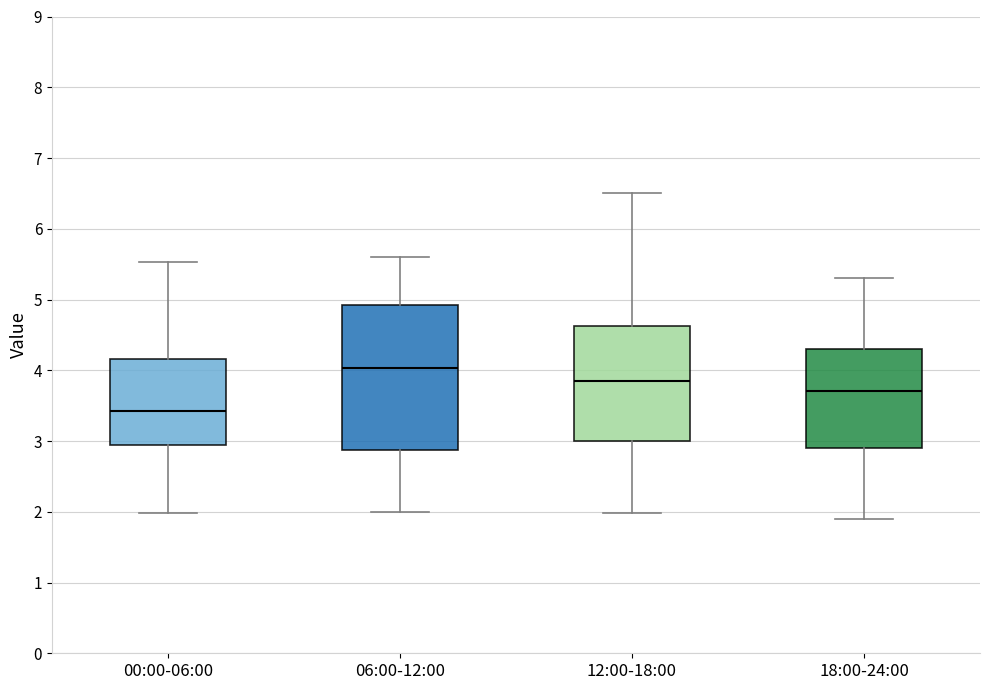

Reading left to right, transcribe this box plot: for each box, give where its median line is, the range the box spans, and where its two whiskers end, as read against the y-axis. The values are not printed on the chart, so give them approximately, as read against the axis.

00:00-06:00: median 3.4, box 2.9 to 4.2, whiskers 2.0 to 5.5
06:00-12:00: median 4.0, box 2.9 to 4.9, whiskers 2.0 to 5.6
12:00-18:00: median 3.8, box 3.0 to 4.6, whiskers 2.0 to 6.5
18:00-24:00: median 3.7, box 2.9 to 4.3, whiskers 1.9 to 5.3